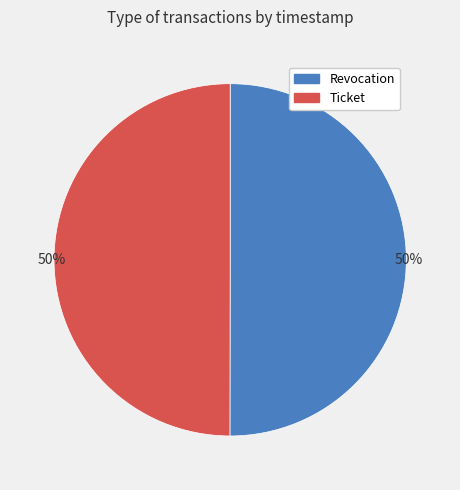

Do Revocation and Ticket together represent more than half of the pie?

Yes